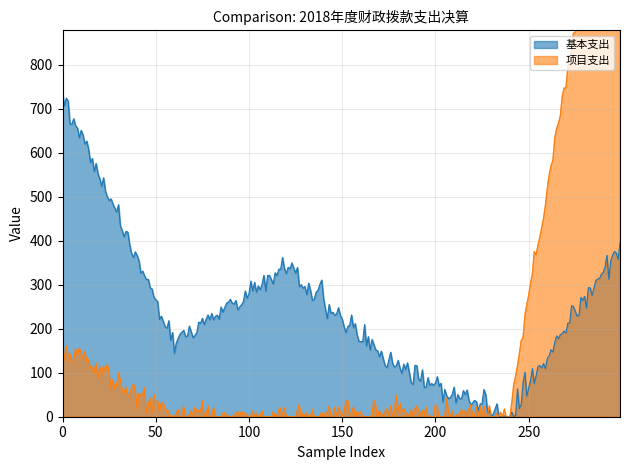

What is the highest value of the 基本支出 series?

736.7